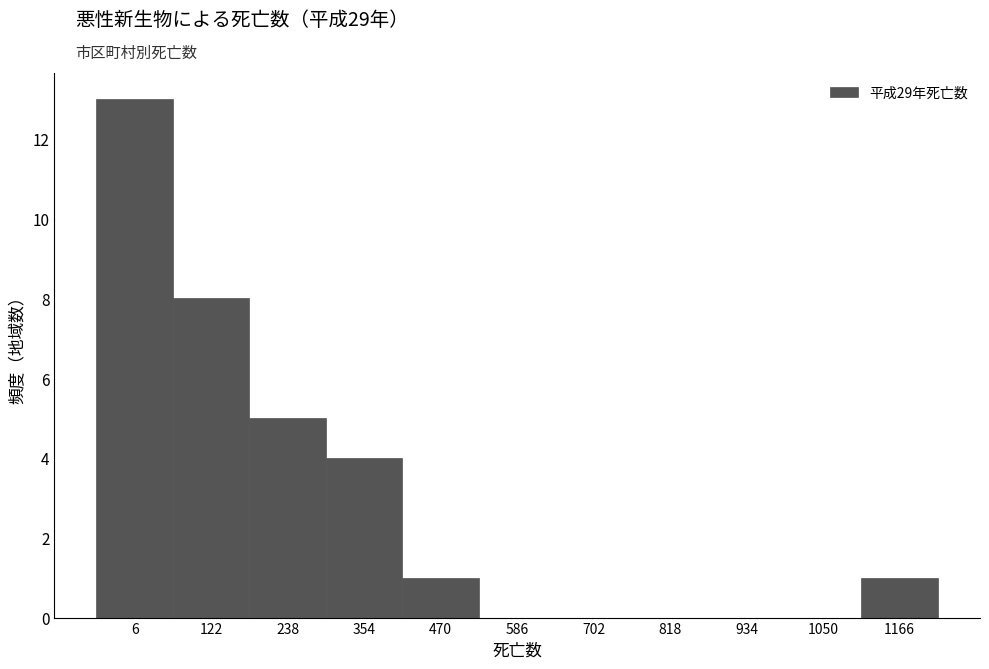

Reading left to right, list all the values displayed in this chart.

6=13	122=8	238=5	354=4	470=1	586=0	702=0	818=0	934=0	1050=0	1166=1